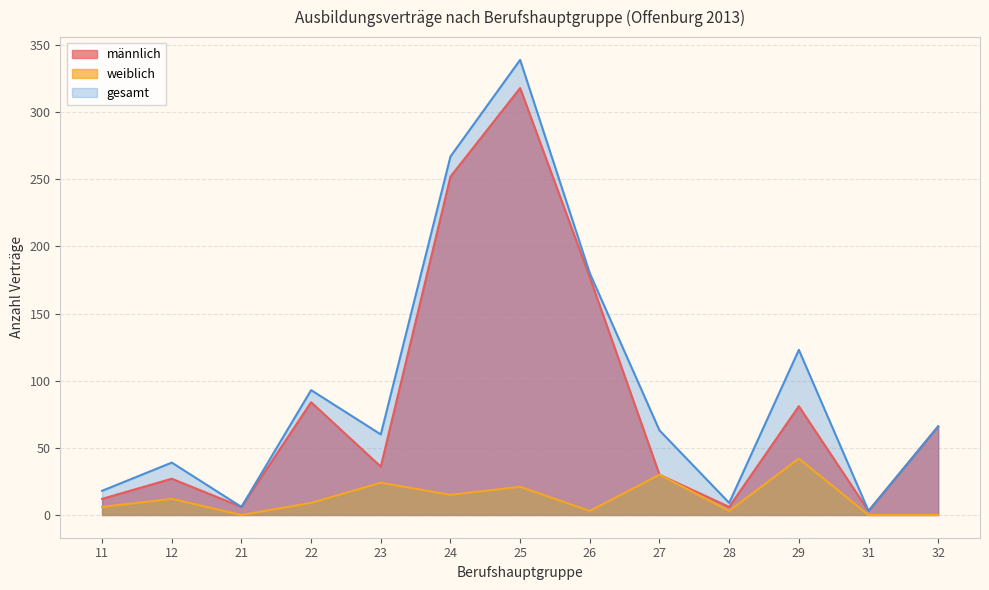

Reading right to left, list all the values displayed in this chart.

männlich: 66	3	81	6	30	177	318	252	36	84	6	27	12
weiblich: 0	0	42	3	30	3	21	15	24	9	0	12	6
gesamt: 66	3	123	9	63	180	339	267	60	93	6	39	18